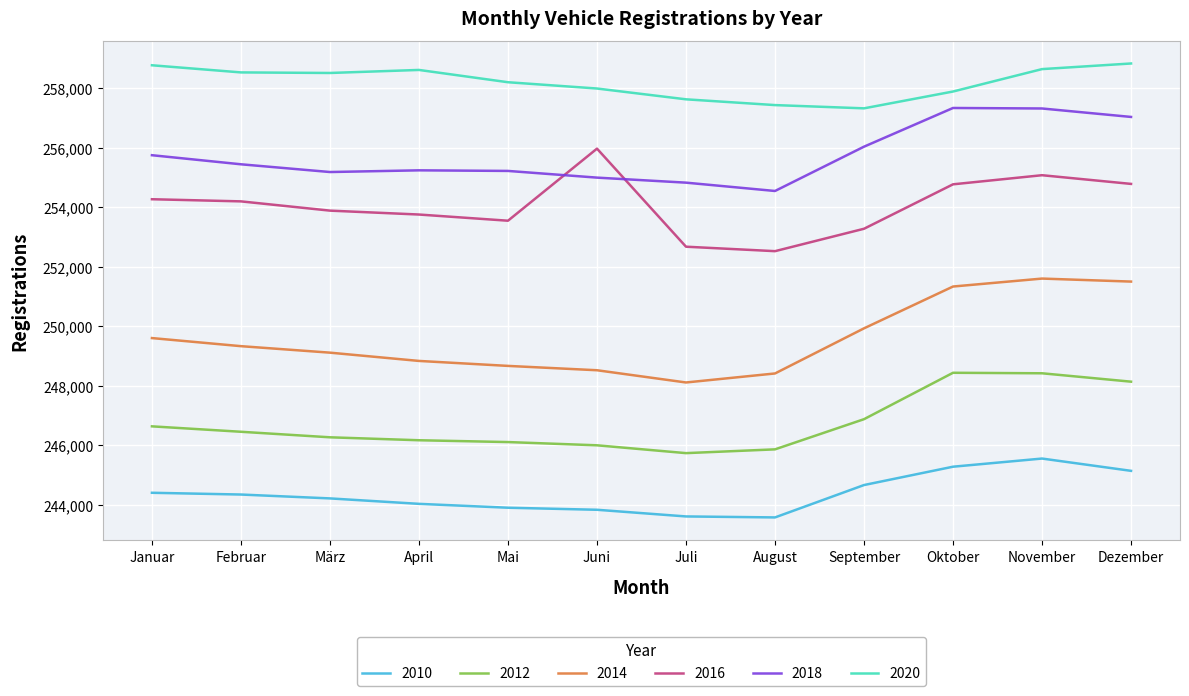

What is the spread (max minus min) of values at Dezember?

13687